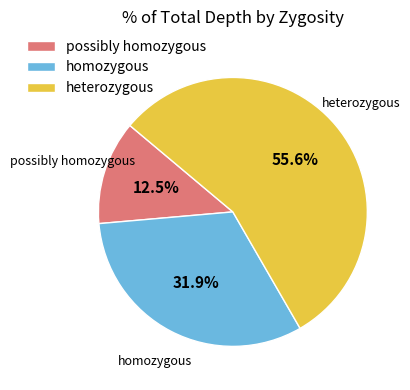

Is there any slice that represents more than half of the pie?

Yes